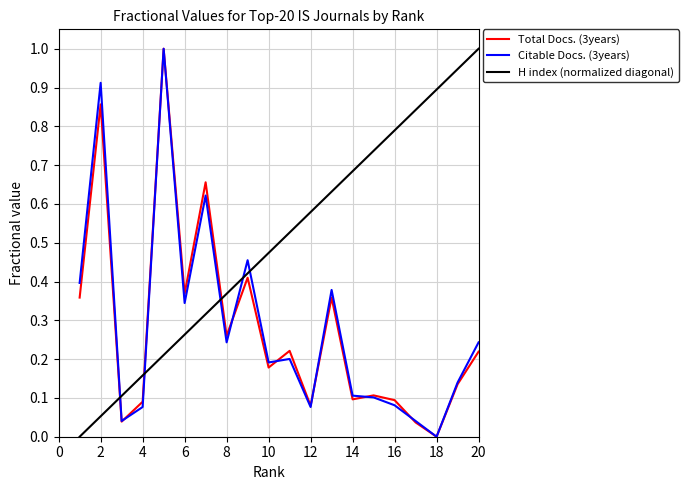

True or false: Total Docs. (3years) and H index (normalized diagonal) intersect in this chart.

True